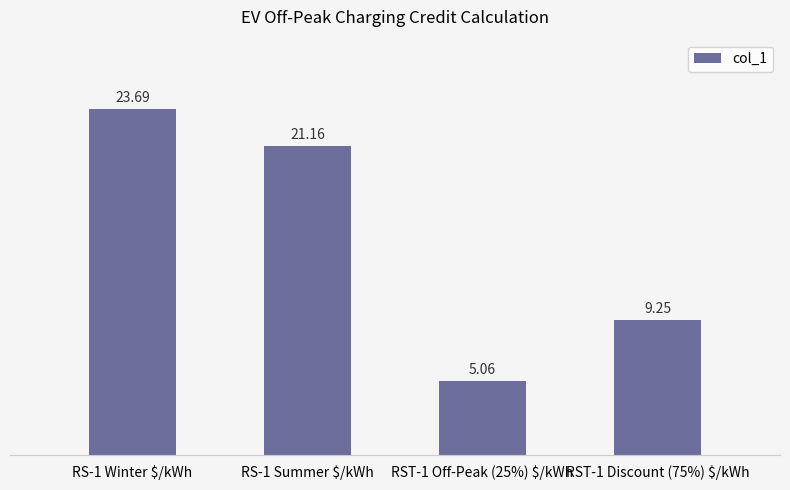

How many bars are there in total?

4